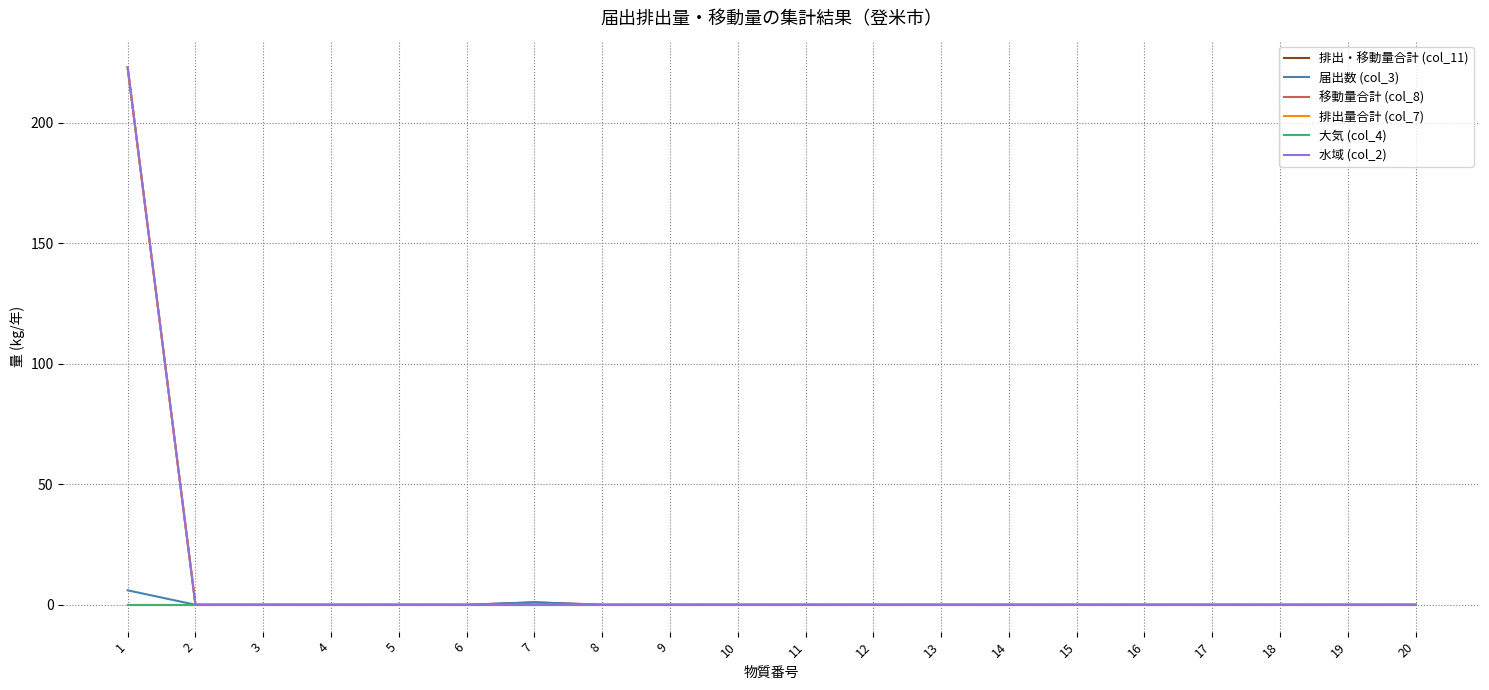

Reading left to right, transcribe all the data shown in this chart.

排出・移動量合計 (col_11): 1=223	2=0	3=0	4=0	5=0	6=0	7=1	8=0	9=0	10=0	11=0	12=0	13=0	14=0	15=0	16=0	17=0	18=0	19=0	20=0
届出数 (col_3): 1=6	2=0	3=0	4=0	5=0	6=0	7=1	8=0	9=0	10=0	11=0	12=0	13=0	14=0	15=0	16=0	17=0	18=0	19=0	20=0
移動量合計 (col_8): 1=0	2=0	3=0	4=0	5=0	6=0	7=0	8=0	9=0	10=0	11=0	12=0	13=0	14=0	15=0	16=0	17=0	18=0	19=0	20=0
排出量合計 (col_7): 1=223	2=0	3=0	4=0	5=0	6=0	7=0	8=0	9=0	10=0	11=0	12=0	13=0	14=0	15=0	16=0	17=0	18=0	19=0	20=0
大気 (col_4): 1=0	2=0	3=0	4=0	5=0	6=0	7=0	8=0	9=0	10=0	11=0	12=0	13=0	14=0	15=0	16=0	17=0	18=0	19=0	20=0
水域 (col_2): 1=223	2=0	3=0	4=0	5=0	6=0	7=0	8=0	9=0	10=0	11=0	12=0	13=0	14=0	15=0	16=0	17=0	18=0	19=0	20=0